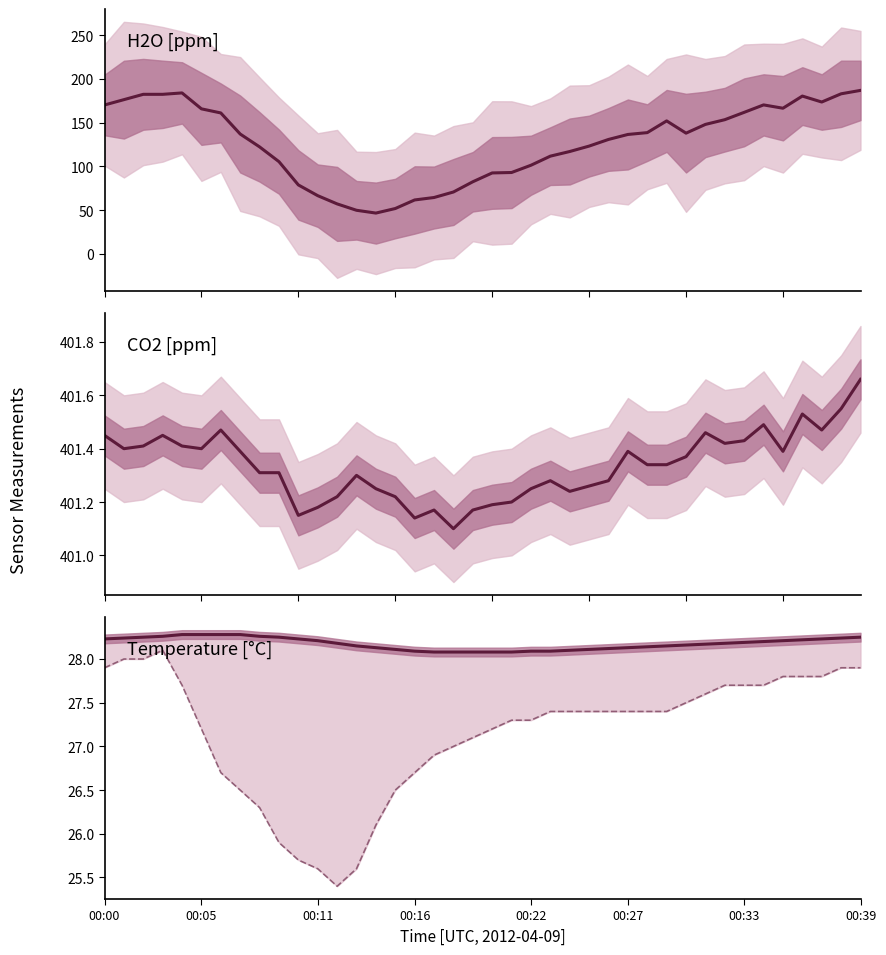

What is the difference between the second highest and second lowest values in the CO2 [ppm] series?

0.4